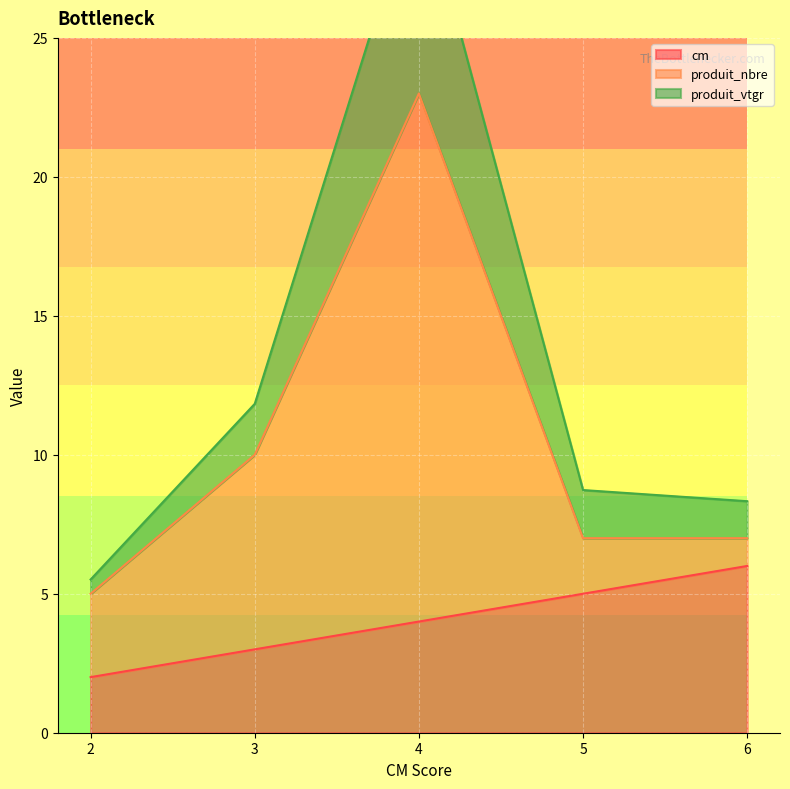

True or false: produit_vtgr and cm intersect in this chart.

False